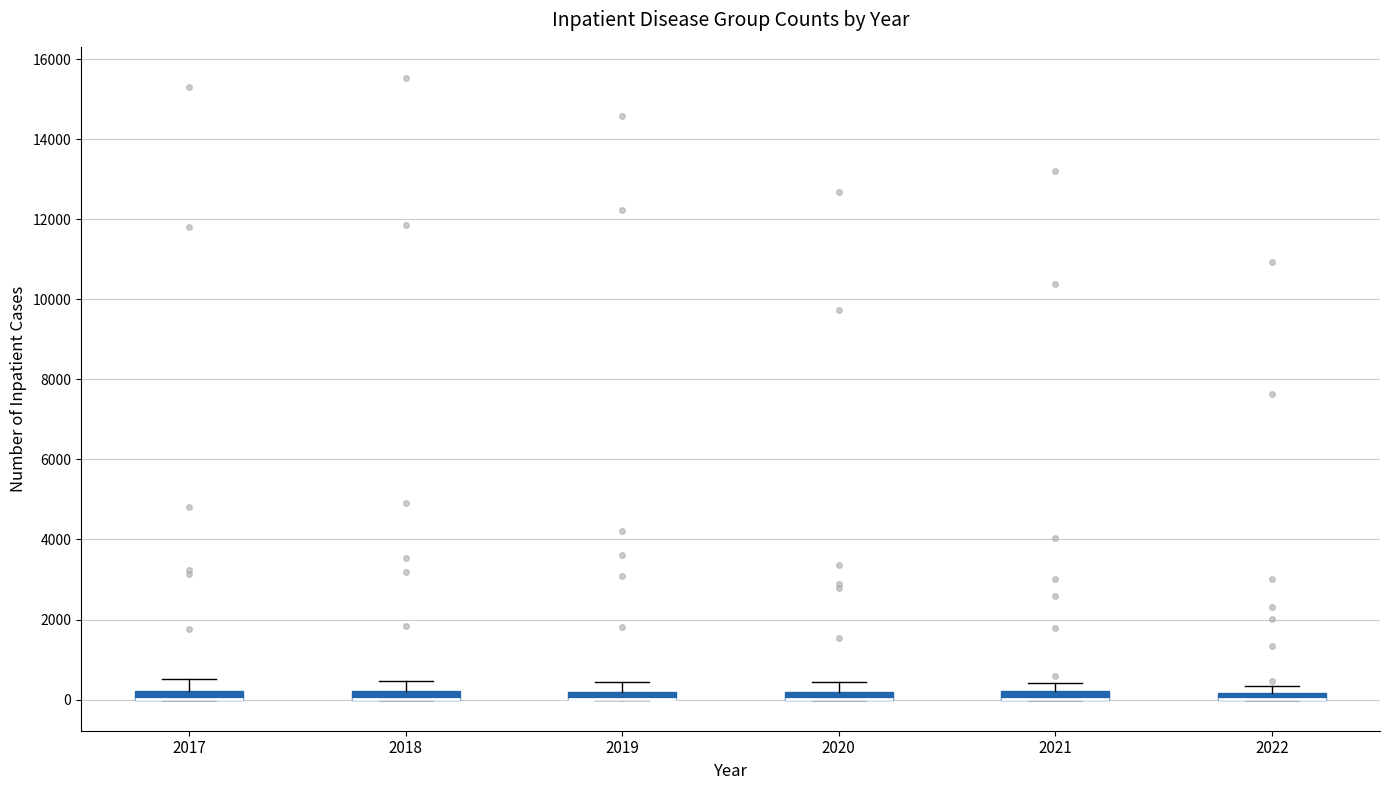

Where does the upper whisker of the box at x = 2018 end on the y-axis? The values are not printed on the chart, so give them approximately, as read against the axis.

400